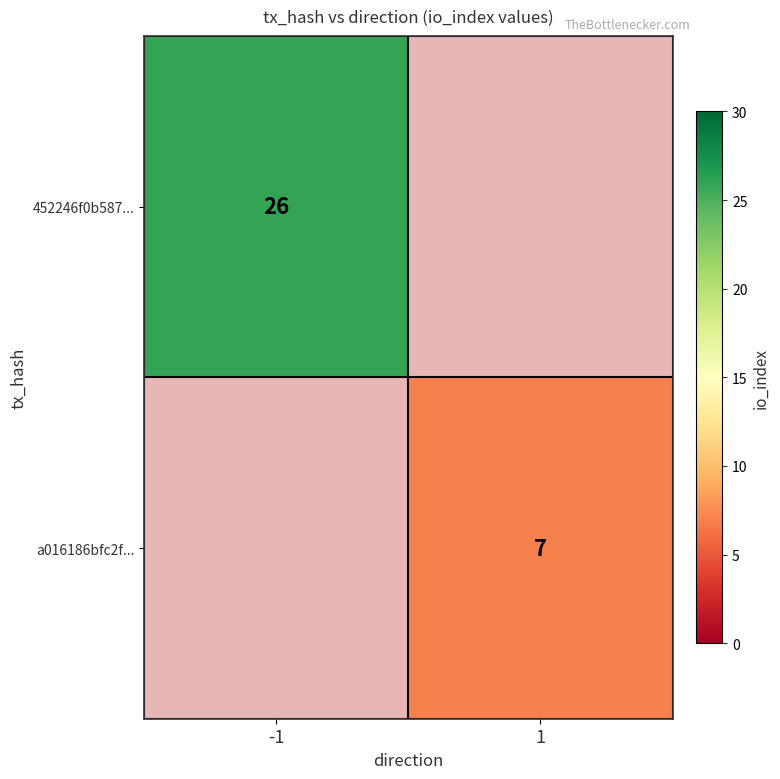

The value of 452246f0b587... at -1 is 39. True or false?

False